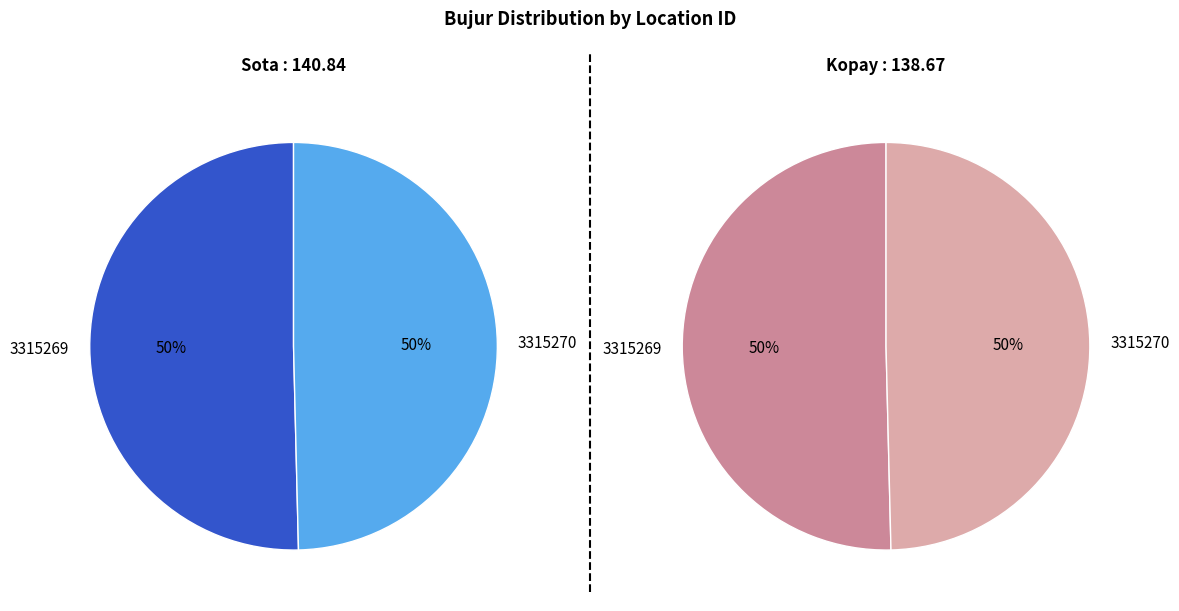

Which has a higher value, 3315269 or 3315270?

3315269